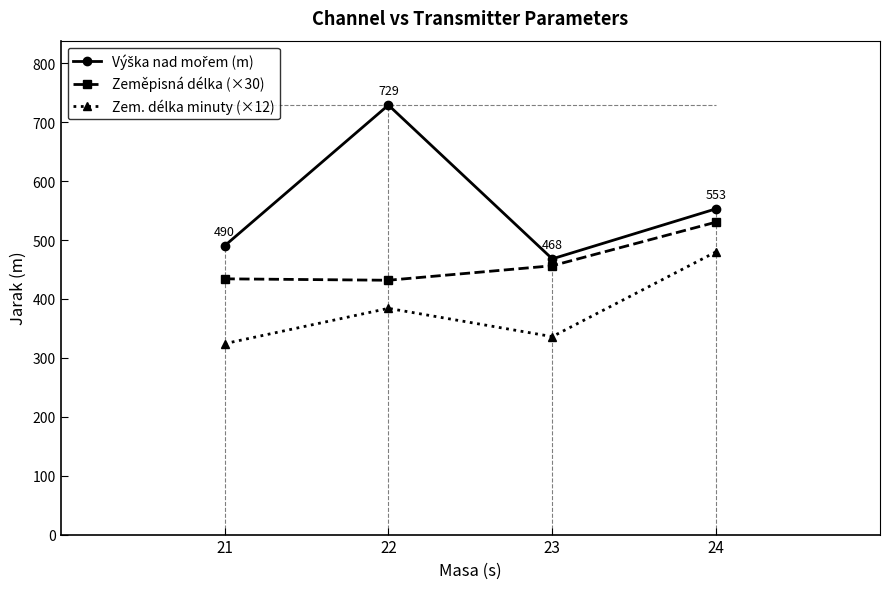

What is the spread (max minus min) of values at 24?

73.0